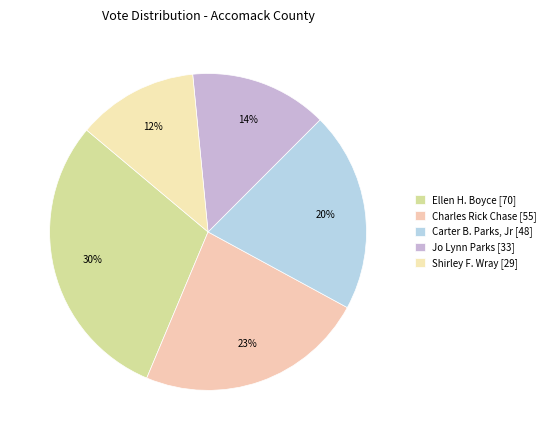

Does Charles Rick Chase represent more than half of the total?

No